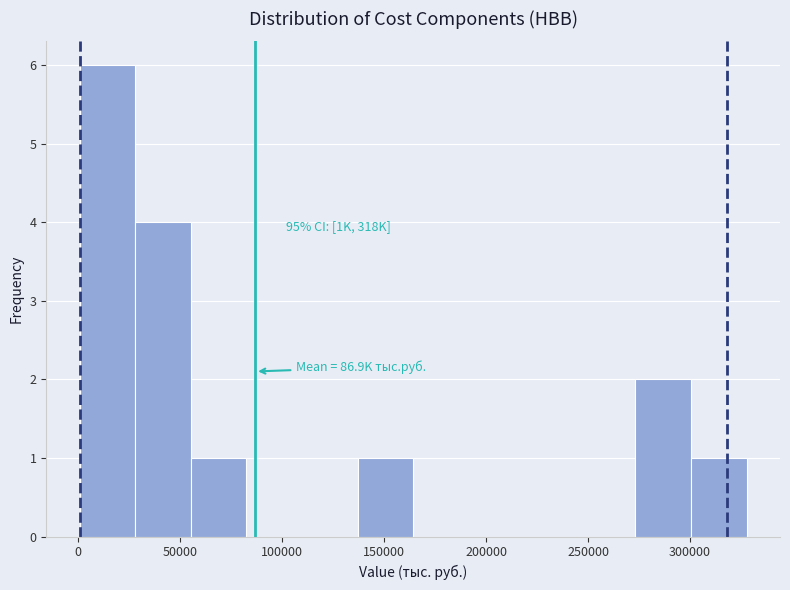

Over which range of the x-axis is the bar tallest?

0 to 30000